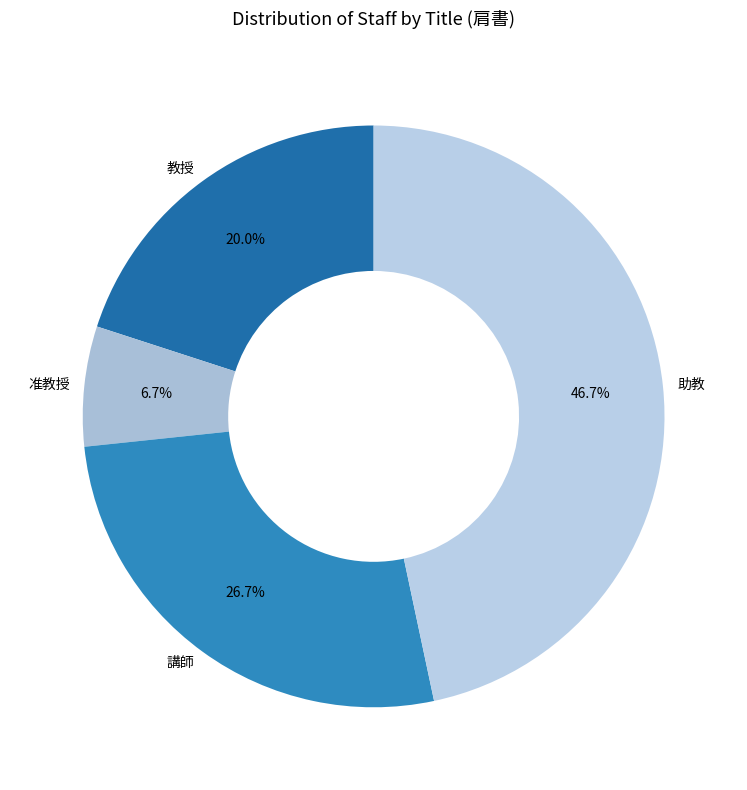

To the nearest percent, what is the average slice percentage?

25%